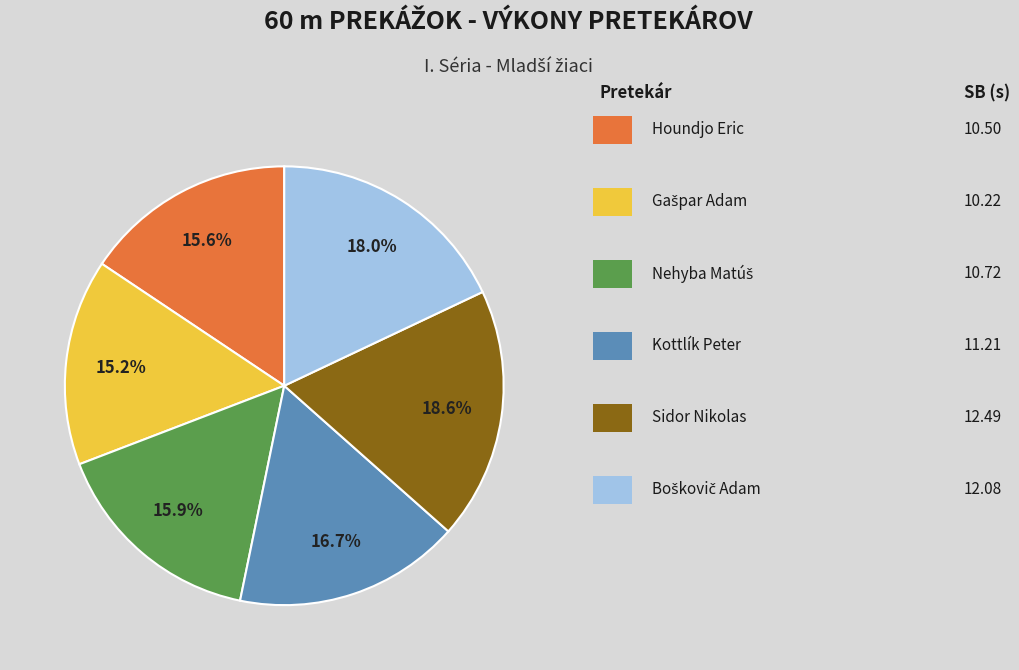

Is there any slice that represents more than half of the pie?

No